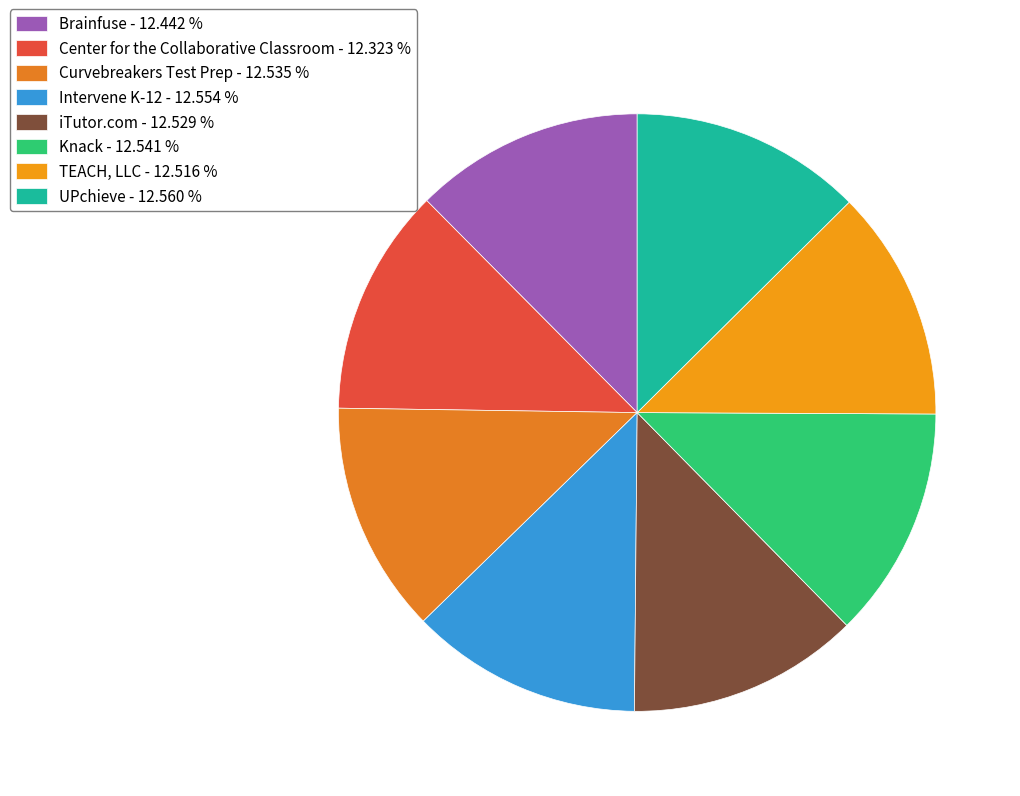

What is the largest slice in the pie chart?

UPchieve